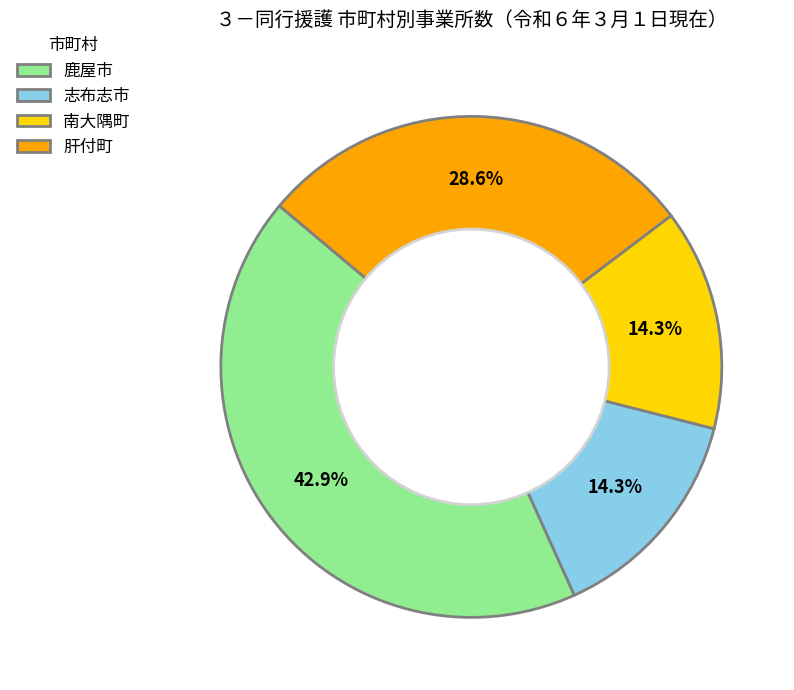

To the nearest percent, what is the combined percentage of 肝付町 and 南大隅町?

43%